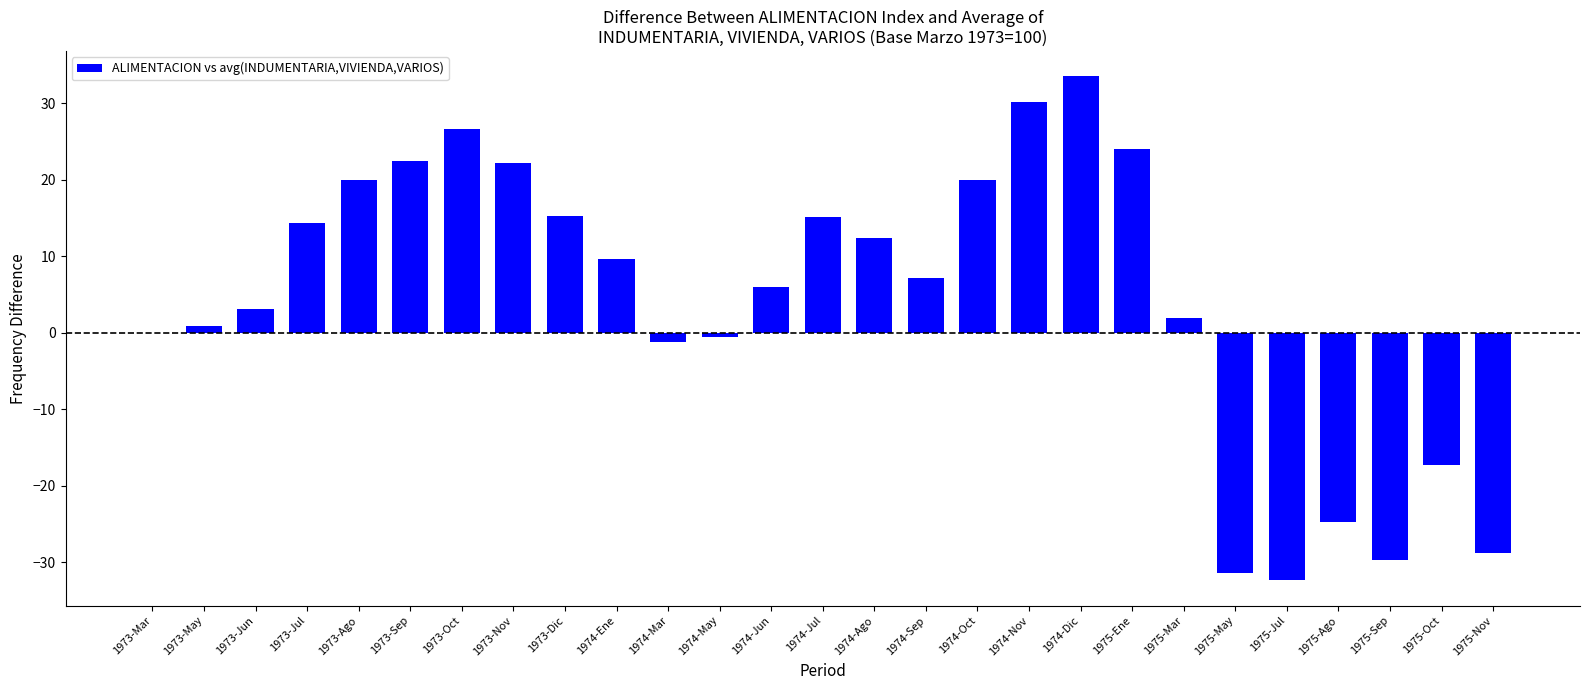

What is the maximum value shown in the chart?

33.5